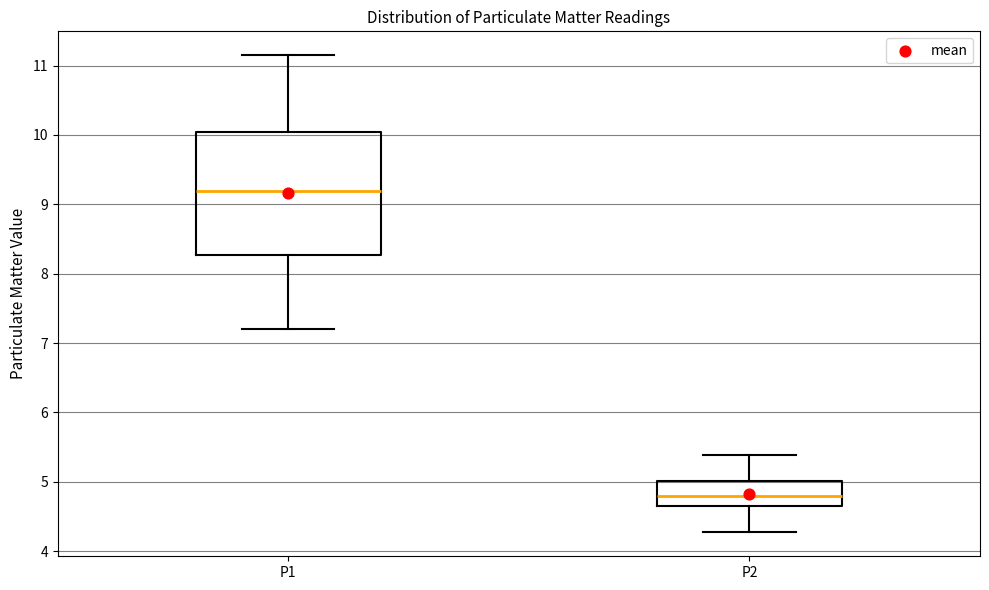

Which box has the lowest median line?

P2